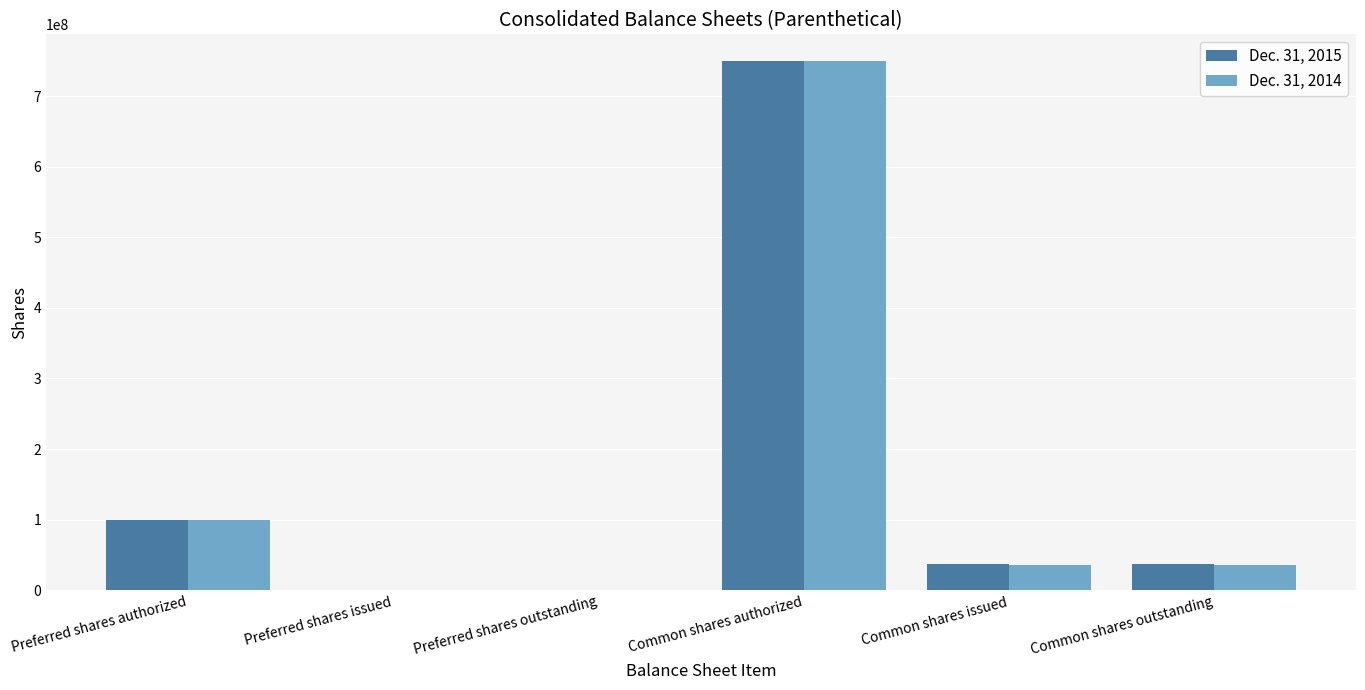

How many series are shown in this chart?

2